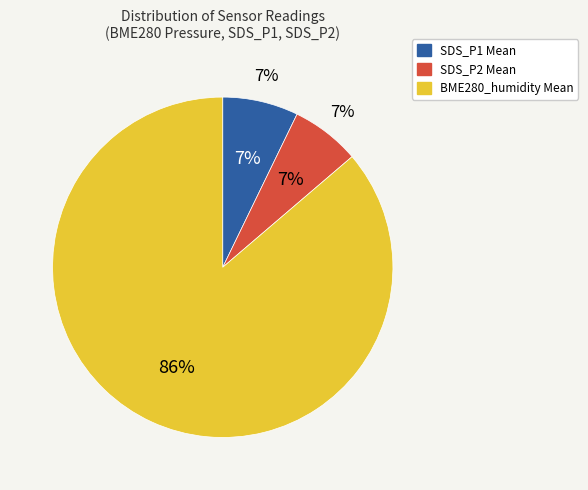

Is the sum of 28 and 28 greater than half?

No